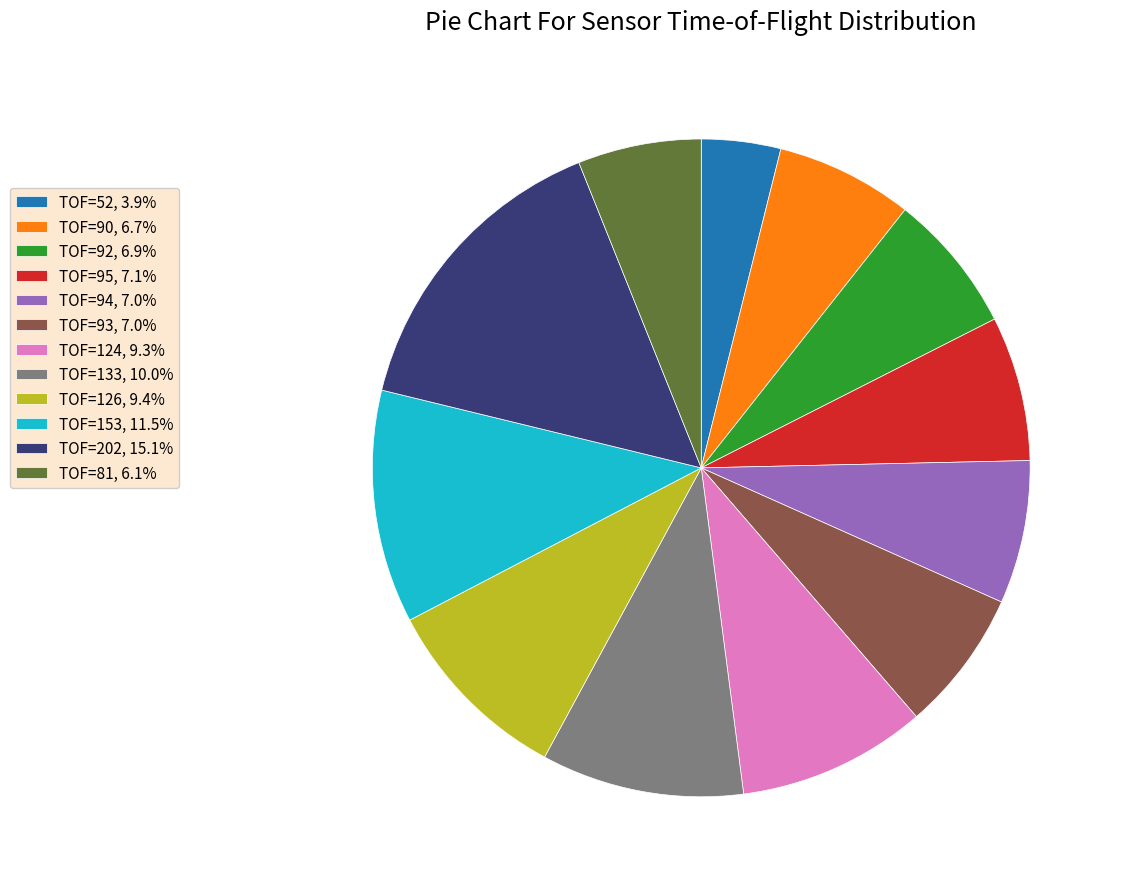

Combined, do TOF=126, 9.4% and TOF=93, 7.0% account for over 50%?

No